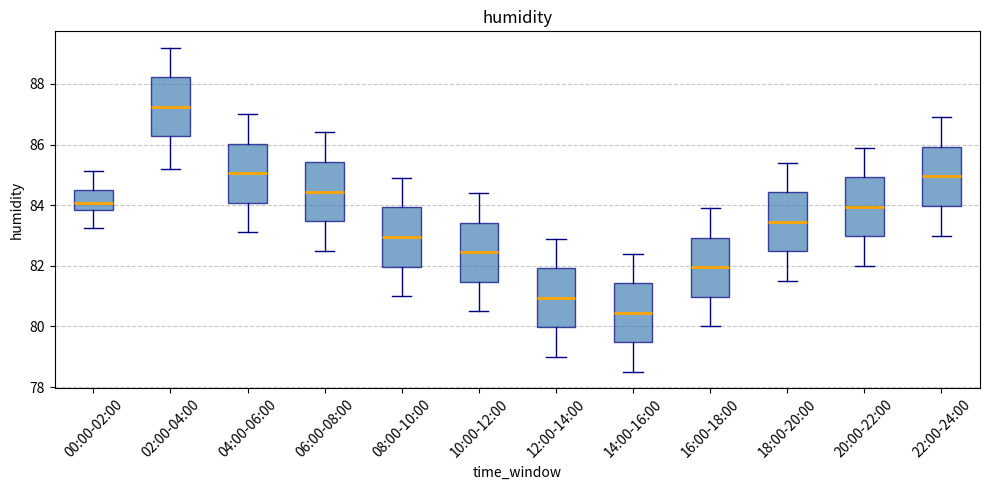

Which box has the highest median line?

02:00-04:00